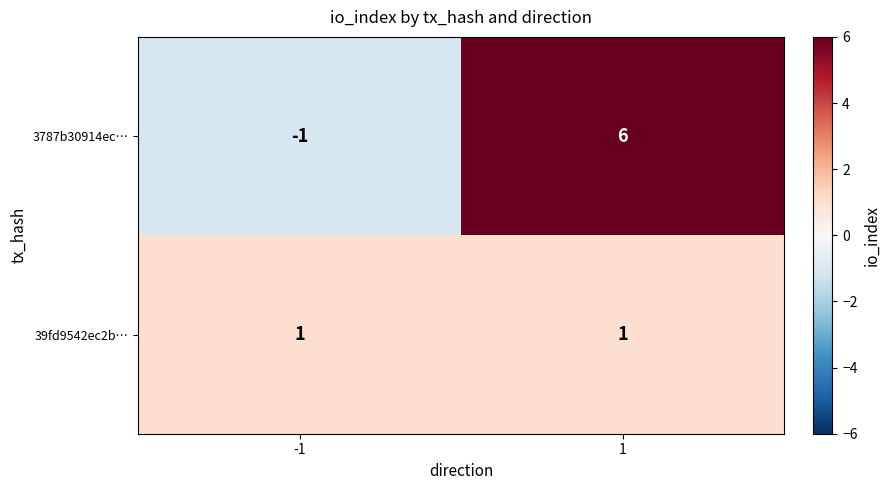

Reading left to right, what are all the values shown in this chart?

3787b30914ec…: -1=-1	1=6
39fd9542ec2b…: -1=1	1=1